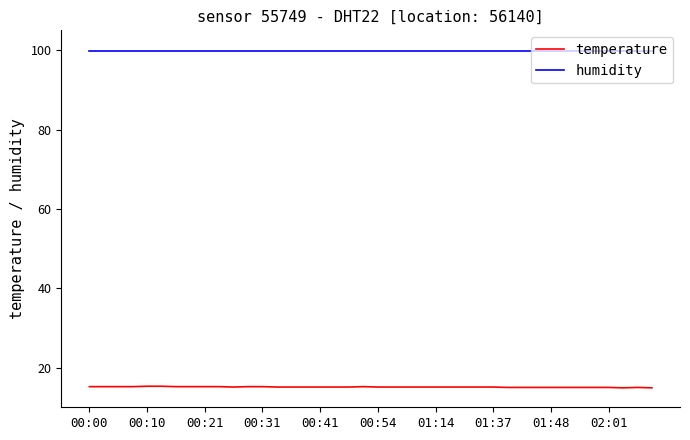

What is the minimum value shown in the chart?

14.9